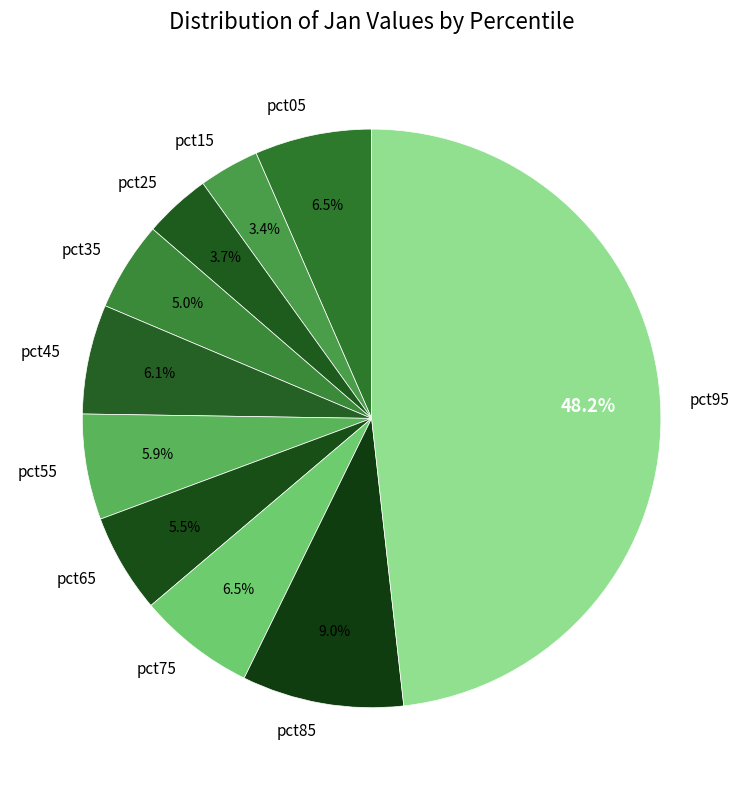

How much of the chart is everything except pct15?

96.6%